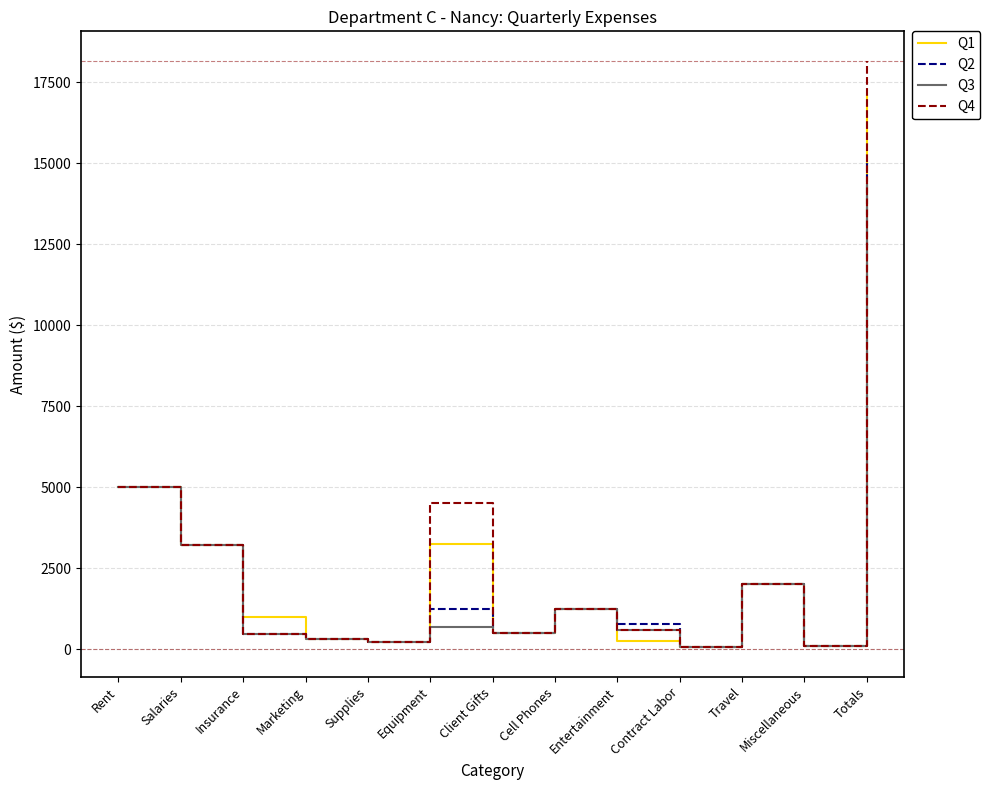

True or false: Q4 has a value of 1250 at Cell Phones.

True